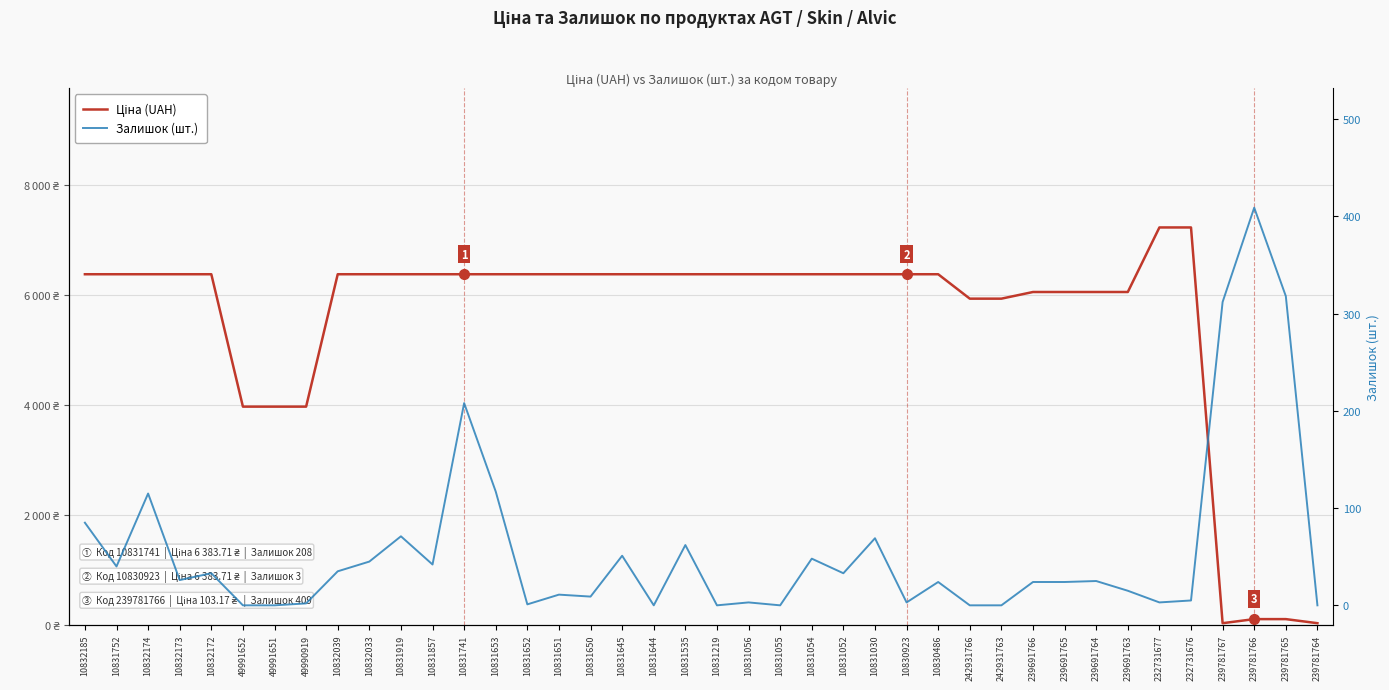

Reading left to right, extract all data points from this chart.

Ціна (UAH): 6383.7	6383.7	6383.7	6383.7	6383.7	3972.7	3972.7	3972.7	6383.7	6383.7	6383.7	6383.7	6383.7	6383.7	6383.7	6383.7	6383.7	6383.7	6383.7	6383.7	6383.7	6383.7	6383.7	6383.7	6383.7	6383.7	6383.7	6383.7	5939.1	5939.1	6060.3	6060.3	6060.3	6060.3	7235.9	7235.9	28.9	103.2	103.2	28.9
Залишок (шт.): 85.0	40.0	115.0	26.0	33.0	0.0	0.0	2.0	35.0	45.0	71.0	42.0	208.0	117.0	1.0	11.0	9.0	51.0	0.0	62.0	0.0	3.0	0.0	48.0	33.0	69.0	3.0	24.0	0.0	0.0	24.0	24.0	25.0	15.0	3.0	5.0	312.0	409.0	318.0	0.0